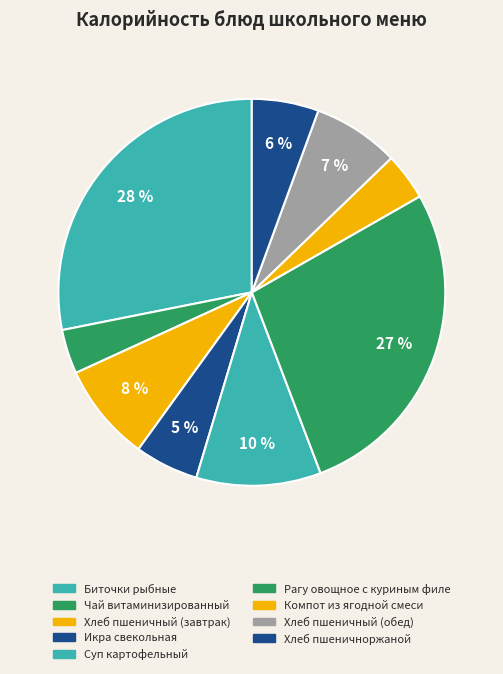

How many slices are in this pie chart?

9